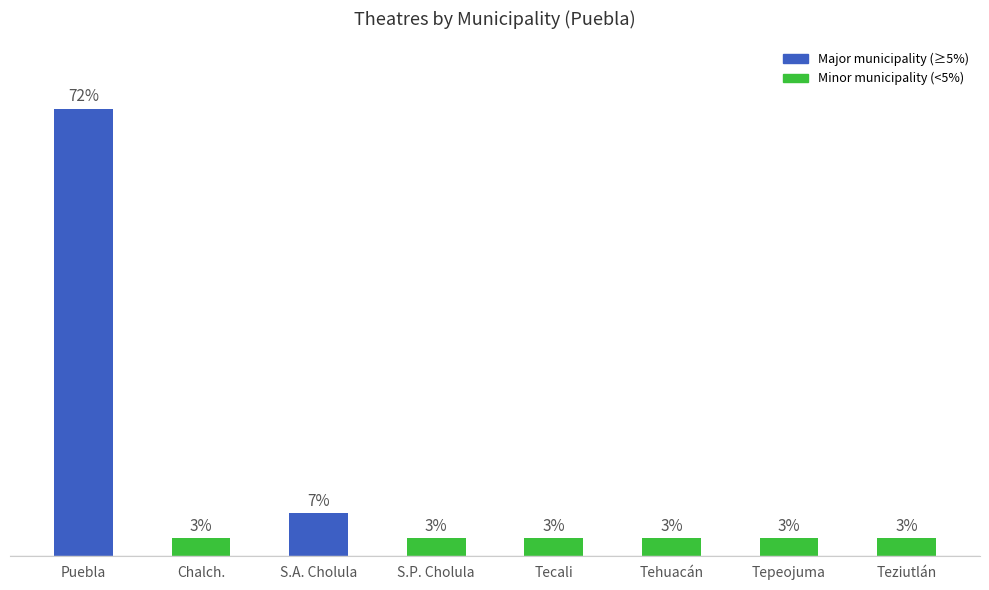

Between S.A. Cholula and S.P. Cholula, which is larger?

S.A. Cholula